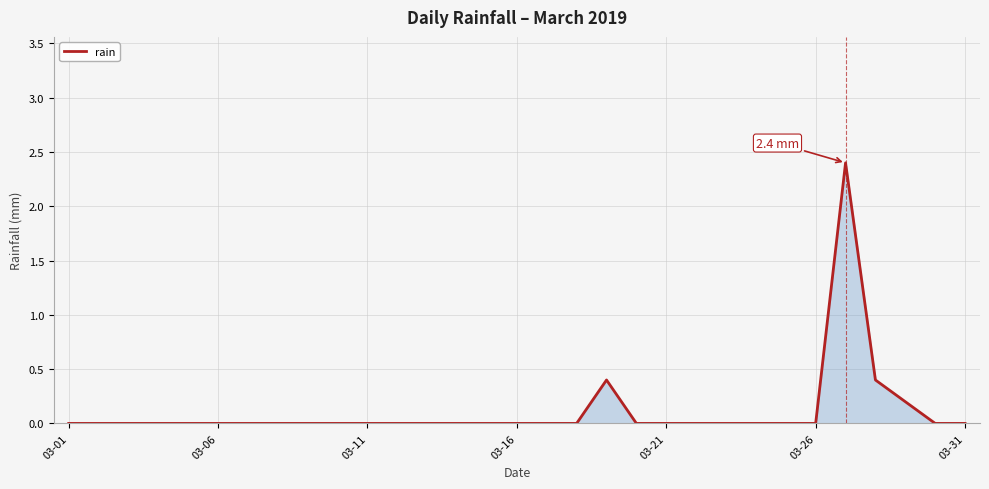

How many lines are shown in the chart?

1